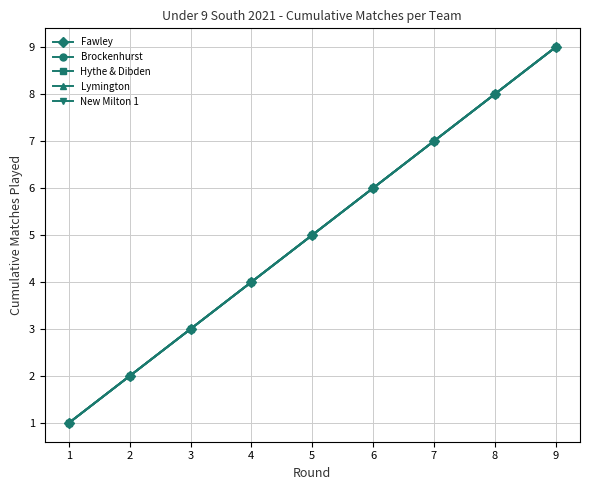

At which label is Fawley closest to 5?

5